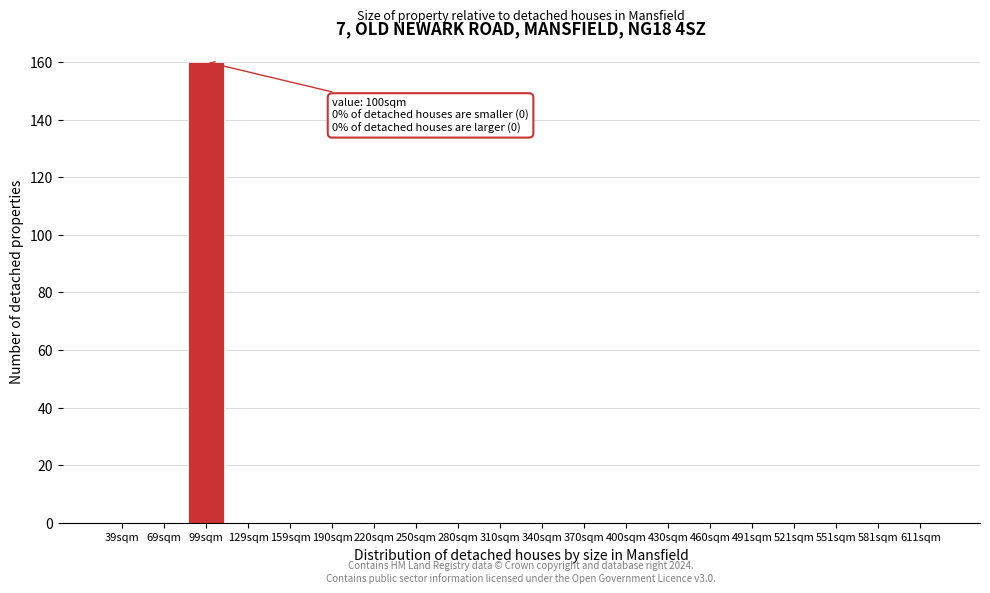

Reading right to left, list all the values displayed in this chart.

611sqm=0	581sqm=0	551sqm=0	521sqm=0	491sqm=0	460sqm=0	430sqm=0	400sqm=0	370sqm=0	340sqm=0	310sqm=0	280sqm=0	250sqm=0	220sqm=0	190sqm=0	159sqm=0	129sqm=0	99sqm=160	69sqm=0	39sqm=0